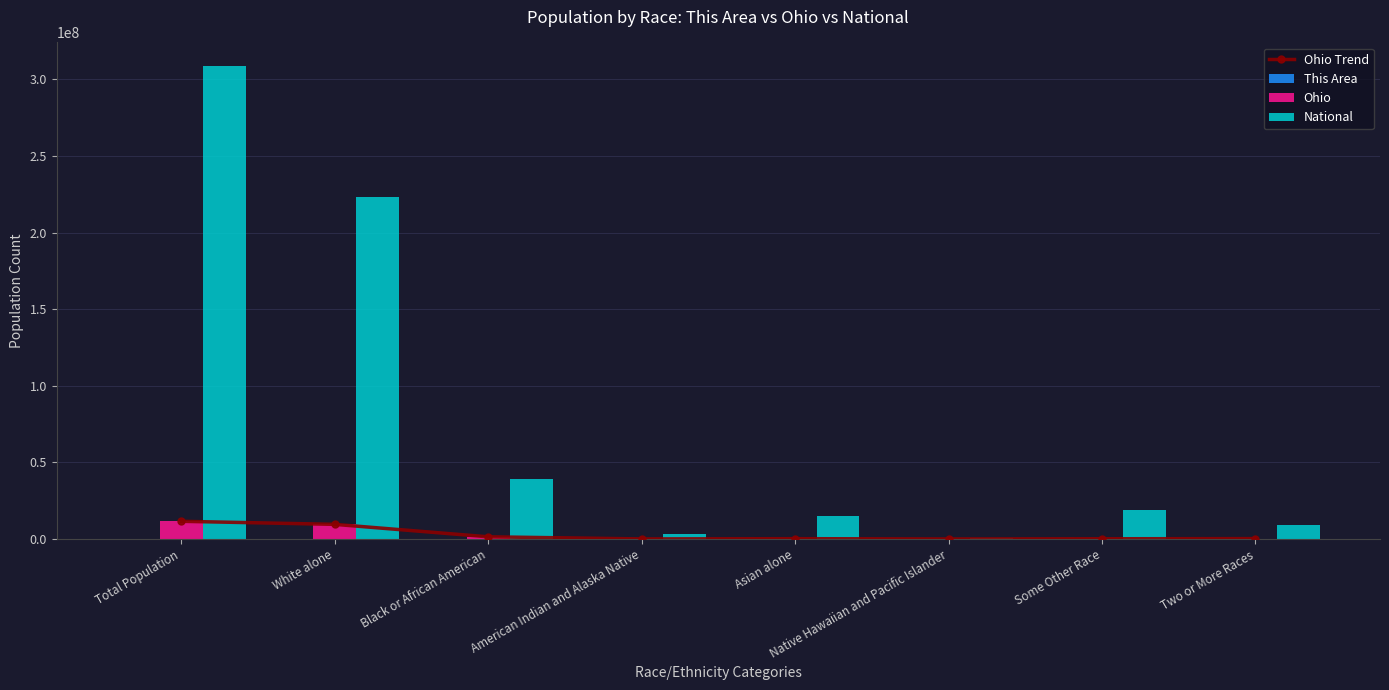

Between Asian alone and Two or More Races, which series saw the biggest shift?

National